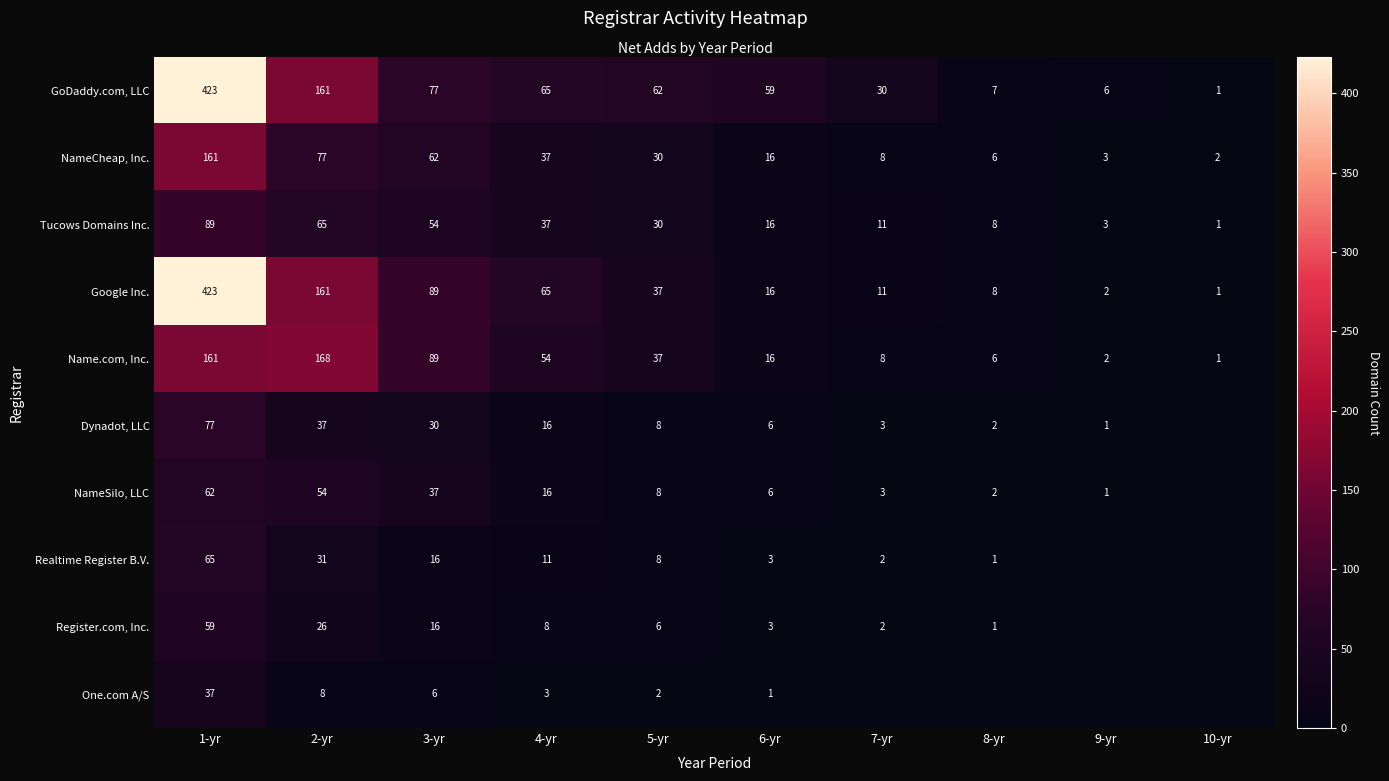

What is the highest value of the NameCheap, Inc. series?

161